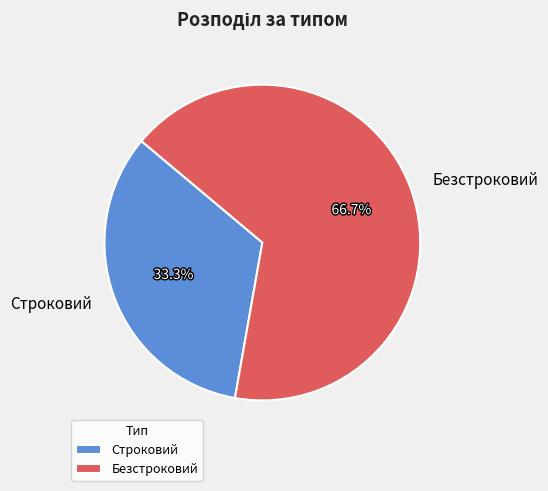

Which has a higher value, Строковий or Безстроковий?

Безстроковий